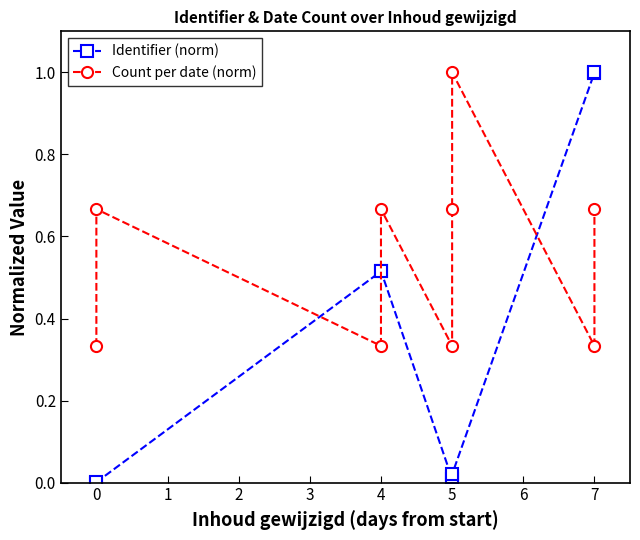

What are all the series names shown in the legend?

Identifier (norm), Count per date (norm)